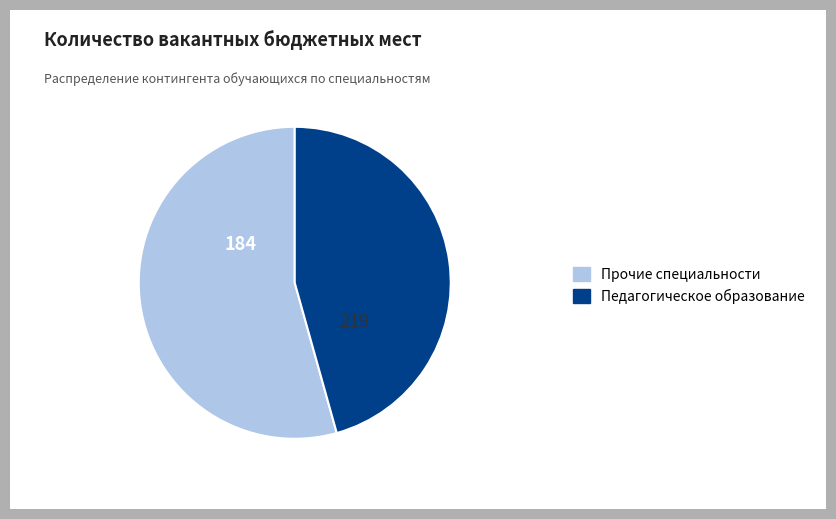

Does Прочие специальности account for over 50% of the chart?

Yes